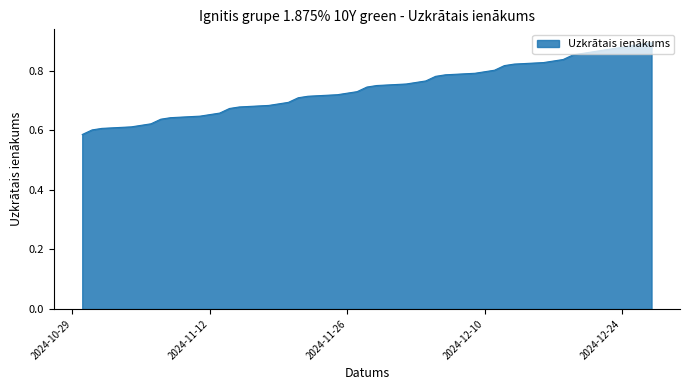

What is the difference between the maximum and minimum values?

0.3